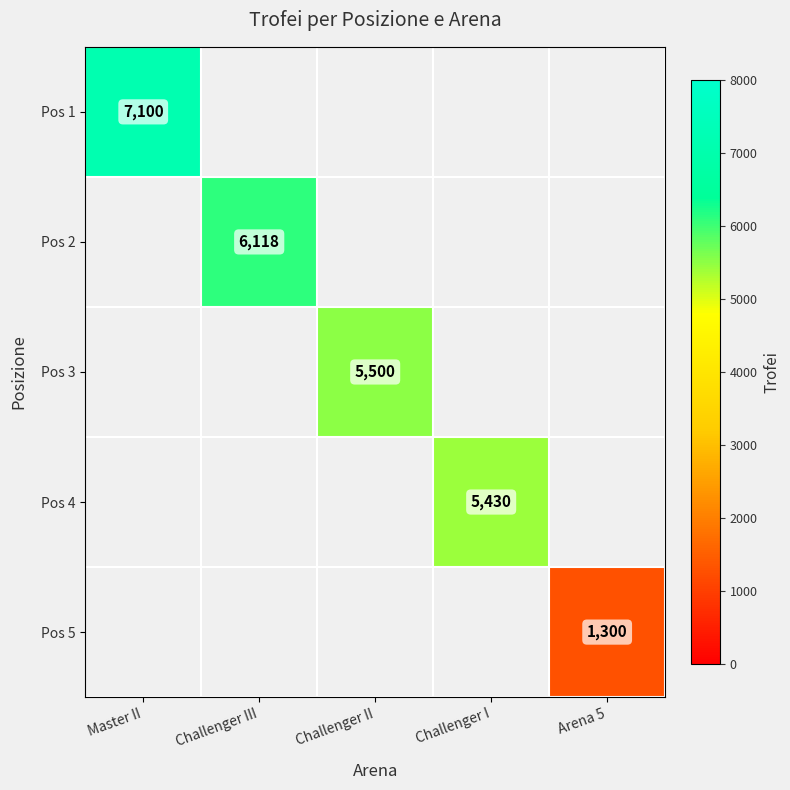

List the series in order of their peak value, highest first.

Pos 1, Pos 2, Pos 3, Pos 4, Pos 5